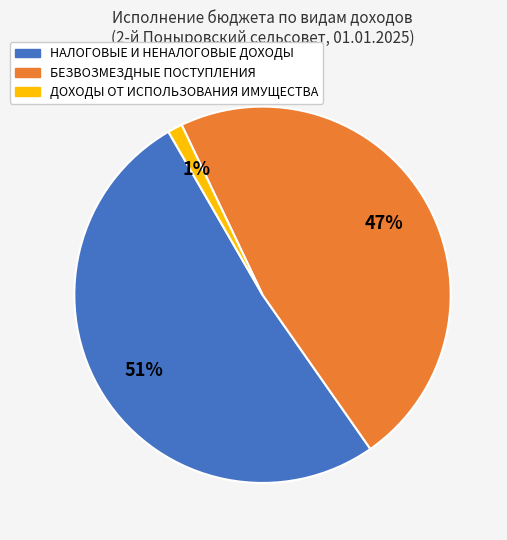

Rank the categories by value from lowest to highest.

ДОХОДЫ ОТ ИСПОЛЬЗОВАНИЯ ИМУЩЕСТВА, БЕЗВОЗМЕЗДНЫЕ ПОСТУПЛЕНИЯ, НАЛОГОВЫЕ И НЕНАЛОГОВЫЕ ДОХОДЫ